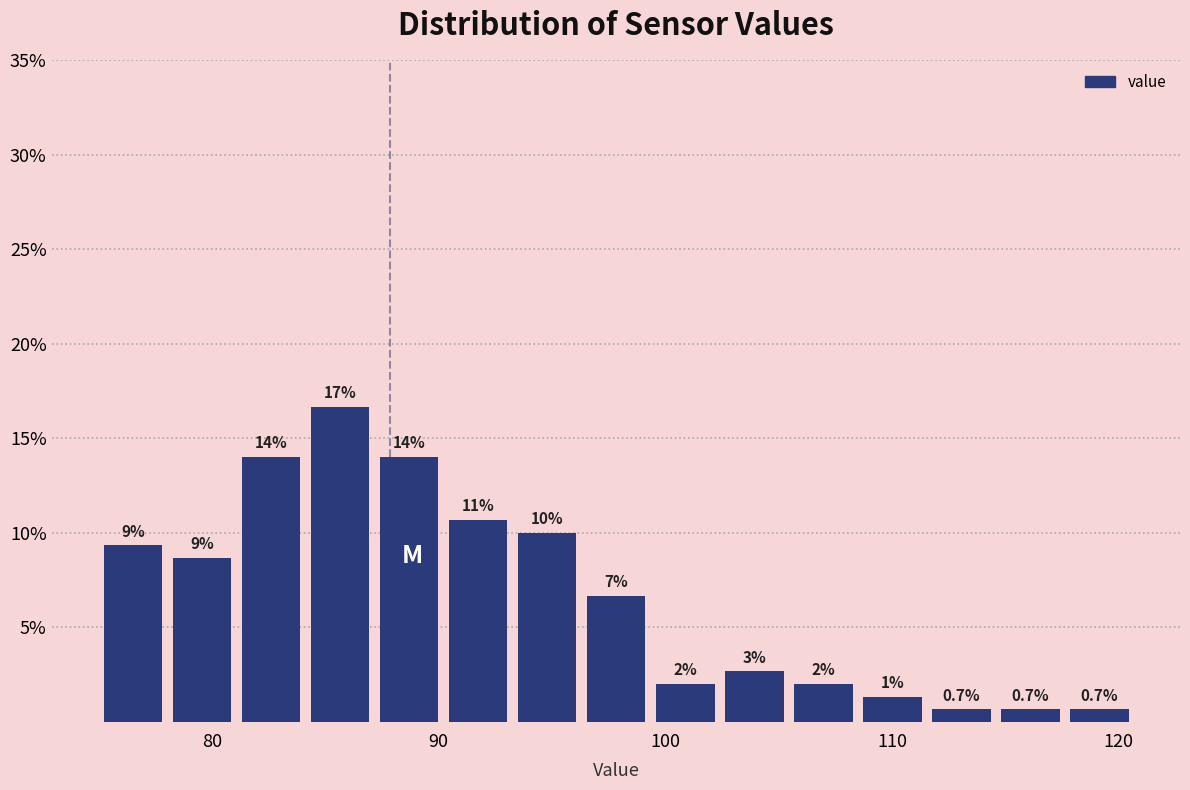

Around what value on the x-axis is the tallest bar? Give the approximate position of its centre, as read against the axis.

86